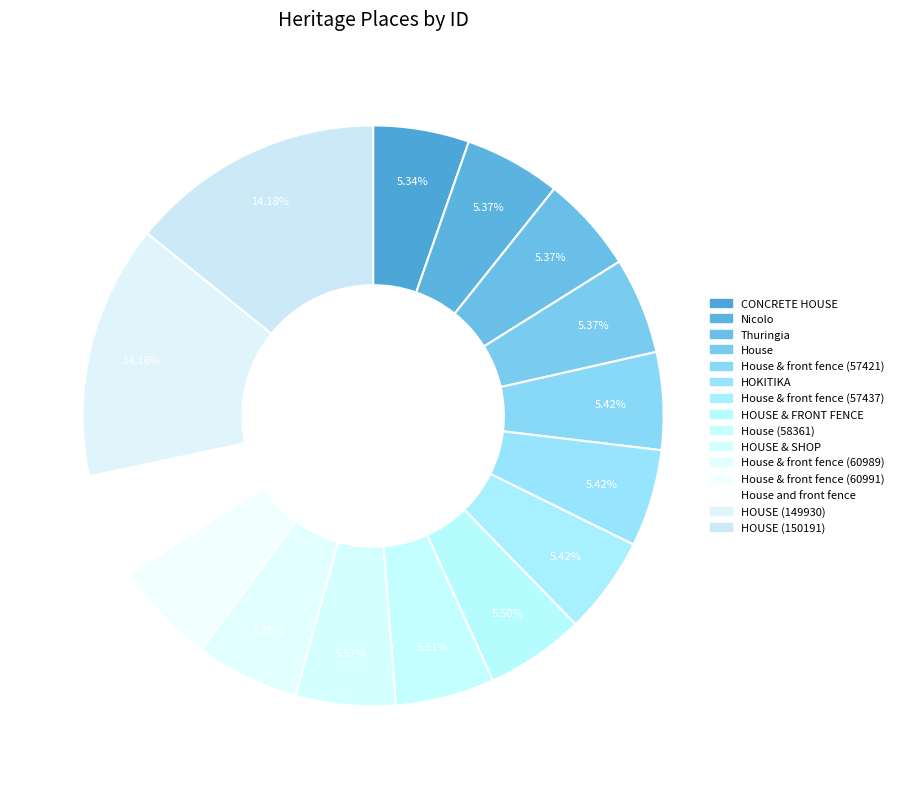

Count the number of slices in the pie.

15